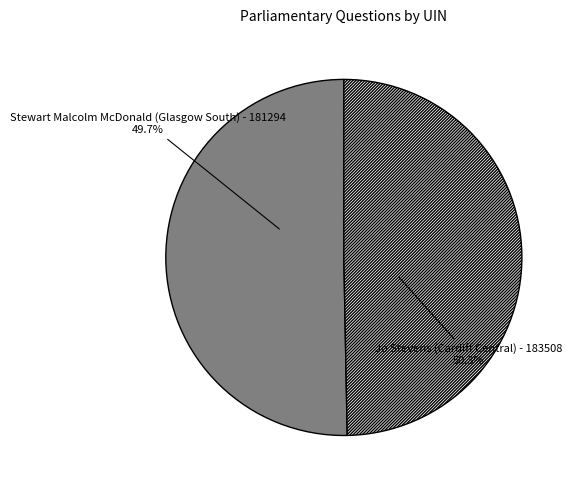

Which category has the smallest portion of the pie?

Stewart Malcolm McDonald (Glasgow South) - 181294